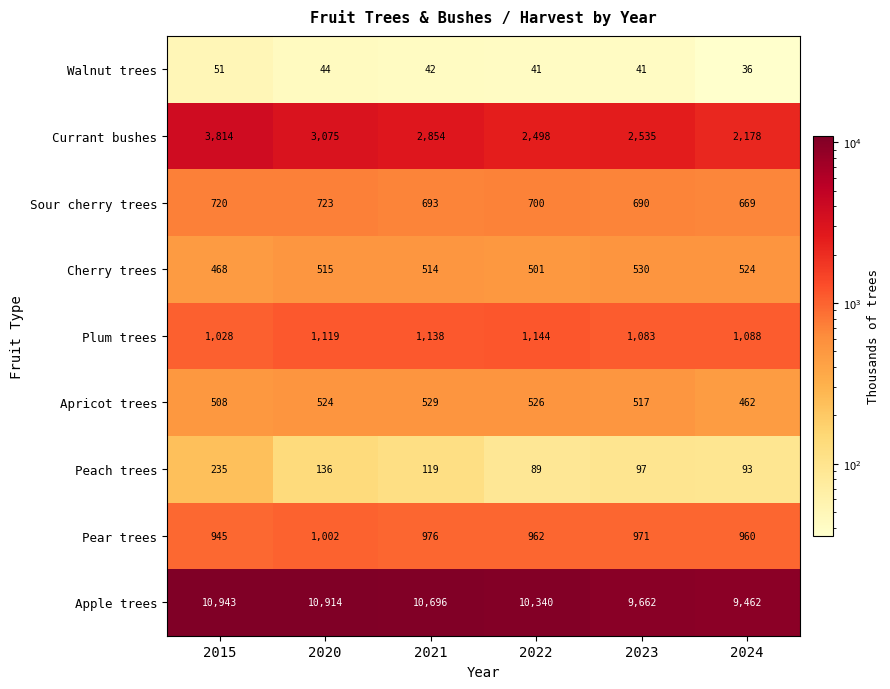

Which series has the widest spread of values?

Currant bushes